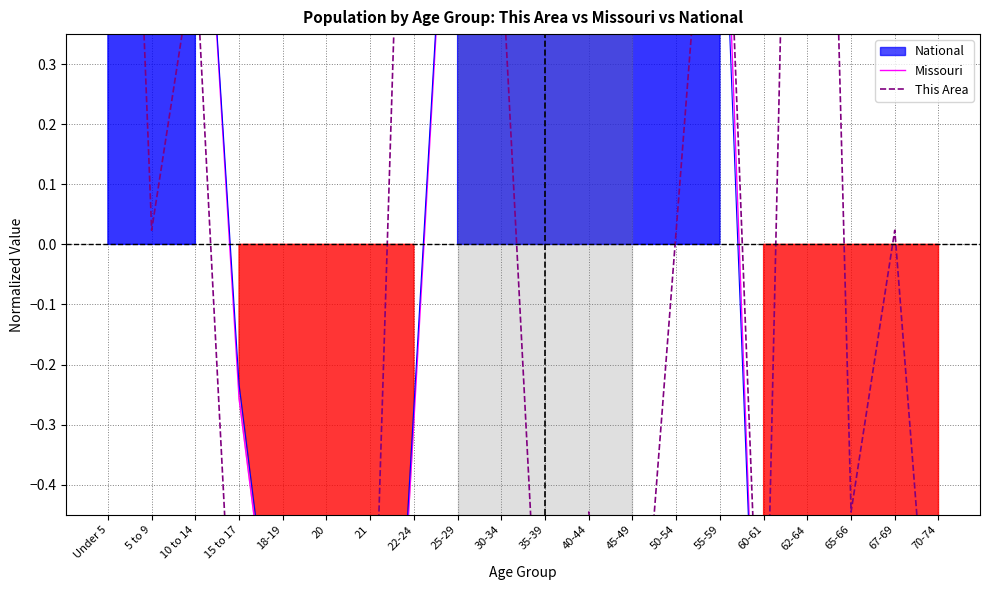

Reading left to right, transcribe all the data shown in this chart.

Missouri: Under 5=0.9	5 to 9=0.9	10 to 14=0.9	15 to 17=-0.3	18-19=-0.8	20=-1.5	21=-1.6	22-24=-0.3	25-29=1.0	30-34=0.7	35-39=0.7	40-44=0.8	45-49=1.3	50-54=1.3	55-59=0.9	60-61=-1.1	62-64=-0.7	65-66=-1.4	67-69=-1.0	70-74=-0.7
This Area: Under 5=1.9	5 to 9=0.0	10 to 14=0.5	15 to 17=-0.9	18-19=-0.9	20=-0.9	21=-0.9	22-24=1.4	25-29=0.5	30-34=0.5	35-39=-0.9	40-44=-0.4	45-49=-0.9	50-54=0.0	55-59=1.0	60-61=-0.9	62-64=2.4	65-66=-0.4	67-69=0.0	70-74=-0.9